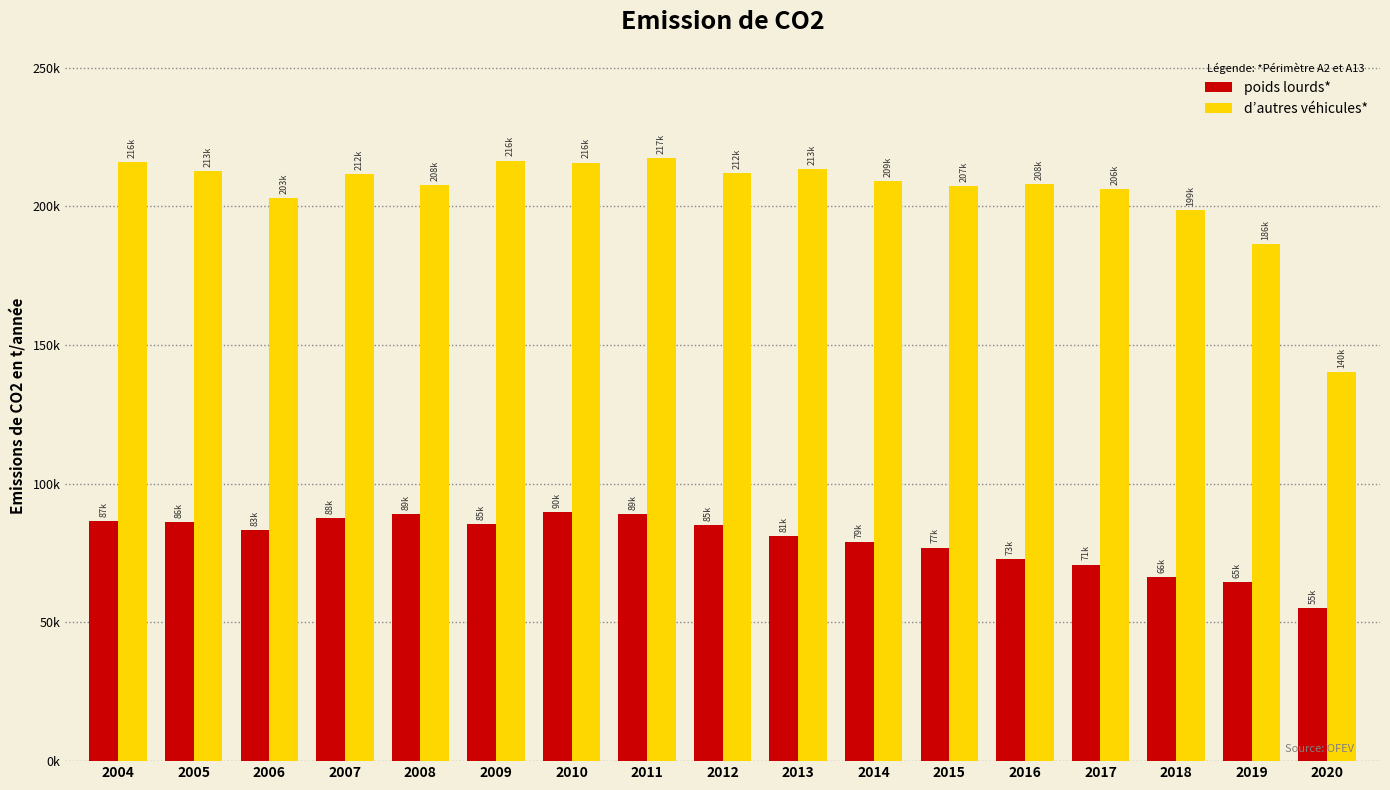

At which label is poids lourds* closest to 72558?

2016